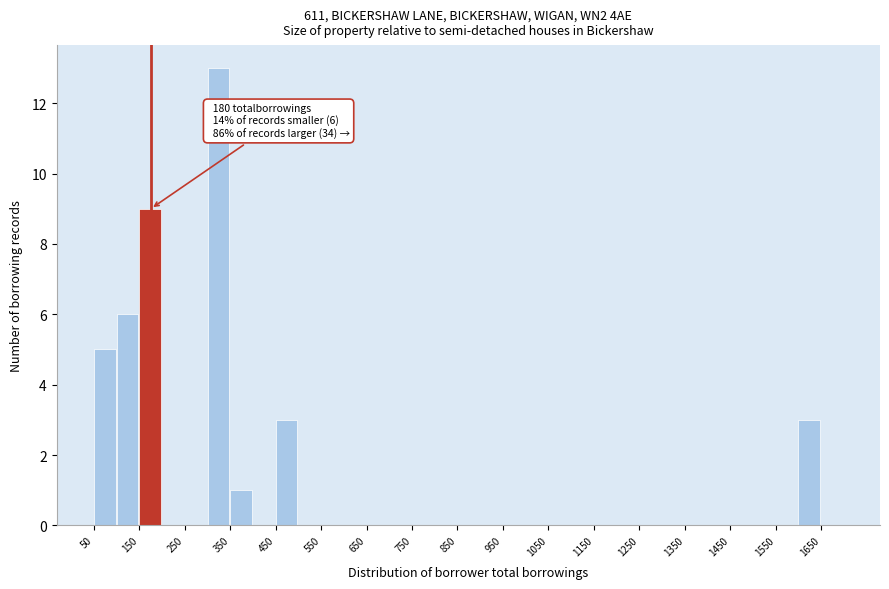

Over which range of the x-axis is the bar tallest?

300 to 350